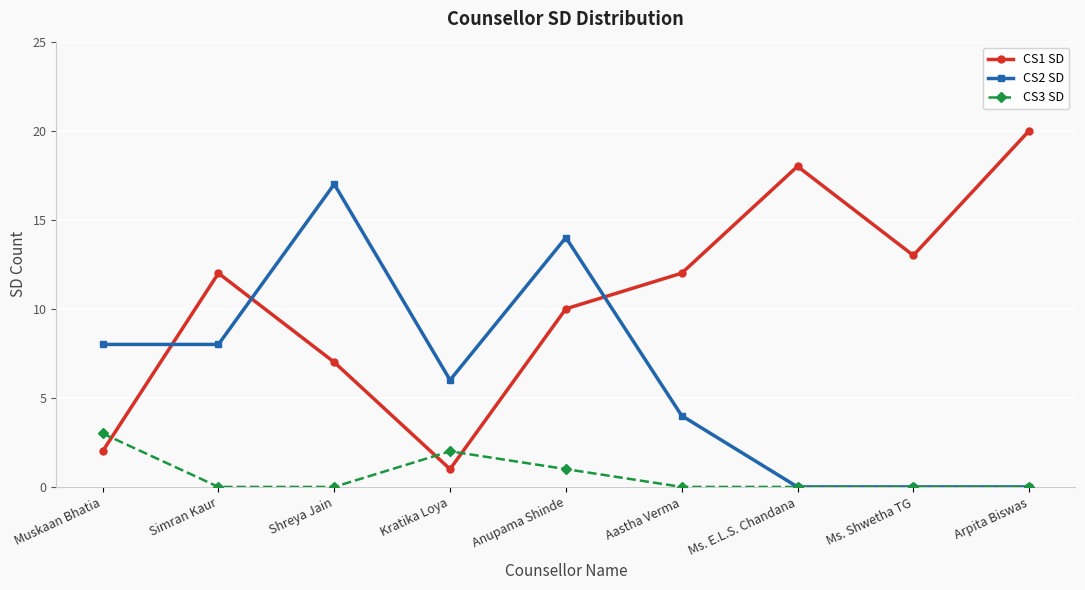

What is the spread (max minus min) of values at Kratika Loya?

5